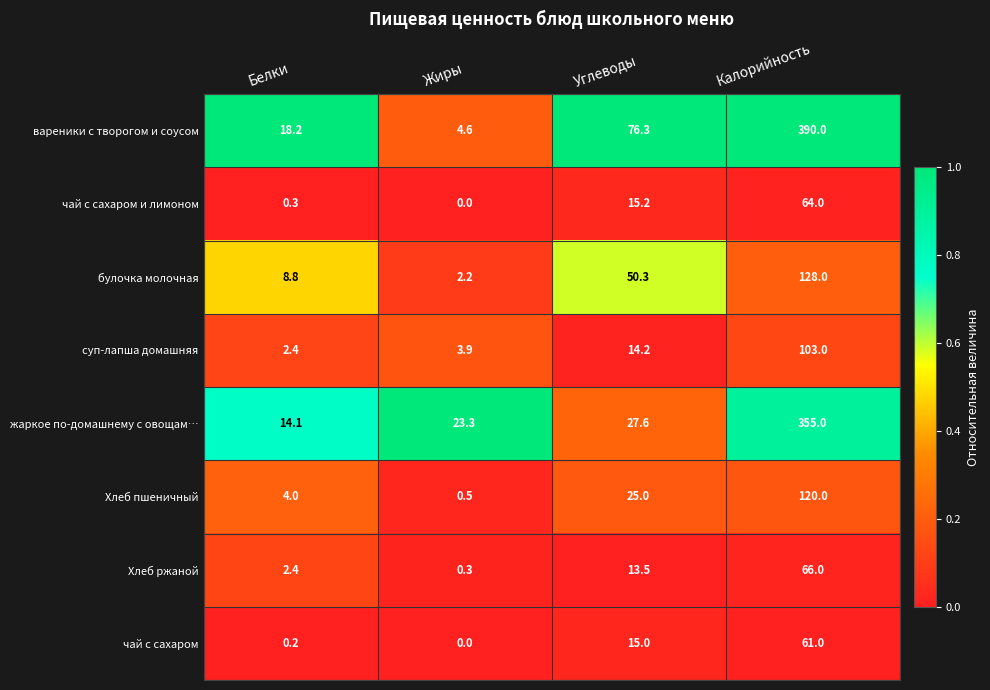

Is the value of жаркое по-домашнему с овощам… at Жиры greater than the value of чай с сахаром at Белки?

Yes